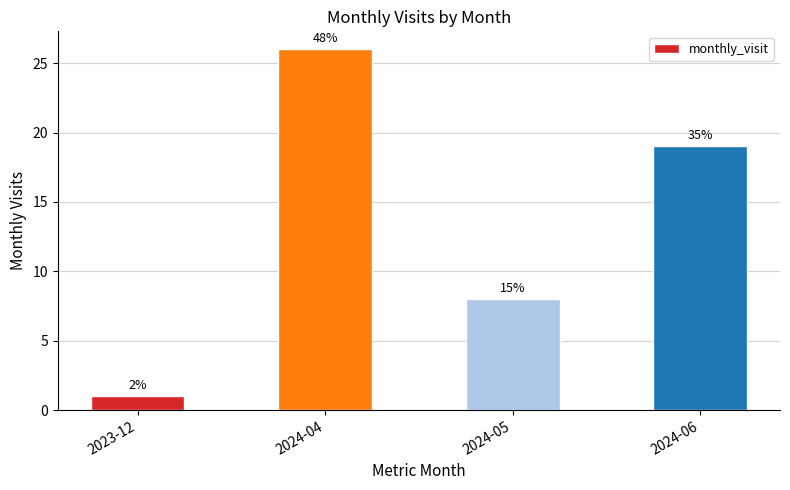

Reading left to right, extract all data points from this chart.

1	26	8	19